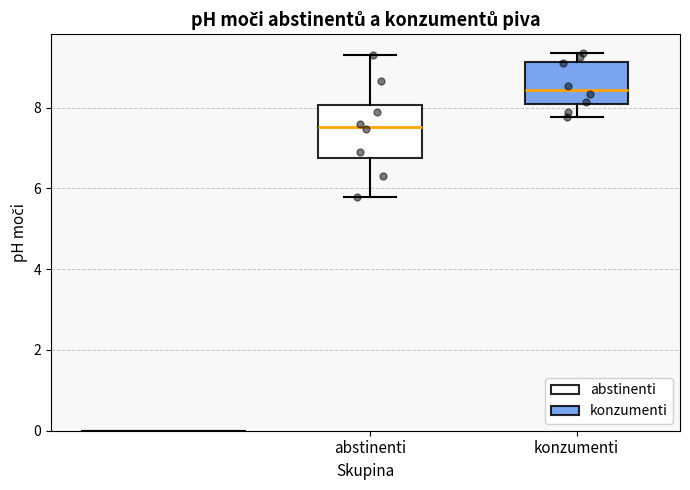

Reading left to right, read every box against the y-axis: the position of its median line, the range the box covers, and the ends of its whiskers. The values are not printed on the chart, so give them approximately, as read against the axis.

abstinenti: median 7.6, box 6.8 to 8.0, whiskers 5.8 to 9.4
konzumenti: median 8.4, box 8.0 to 9.2, whiskers 7.8 to 9.4